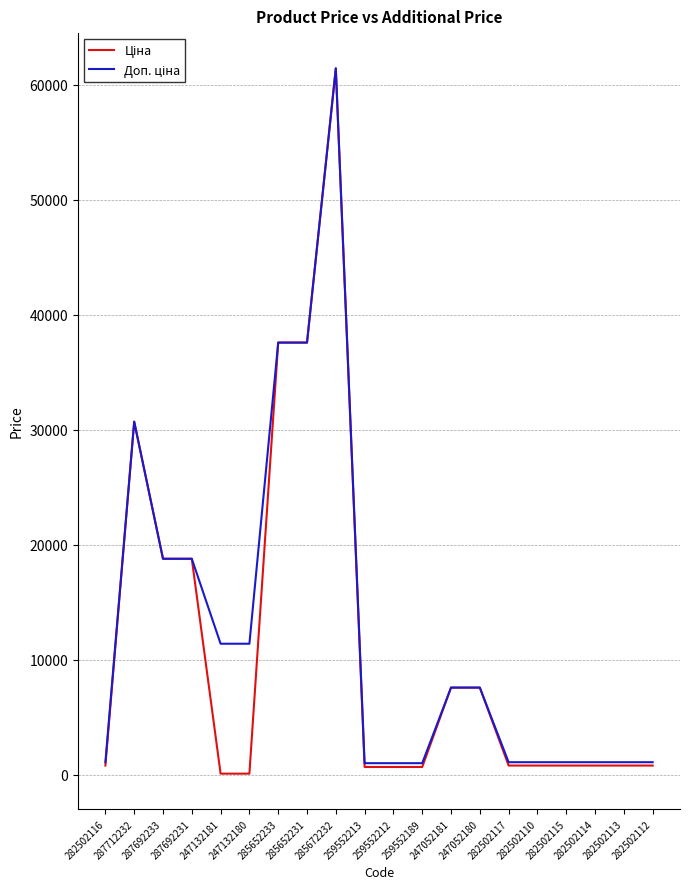

What is the greatest value displayed?

61434.3